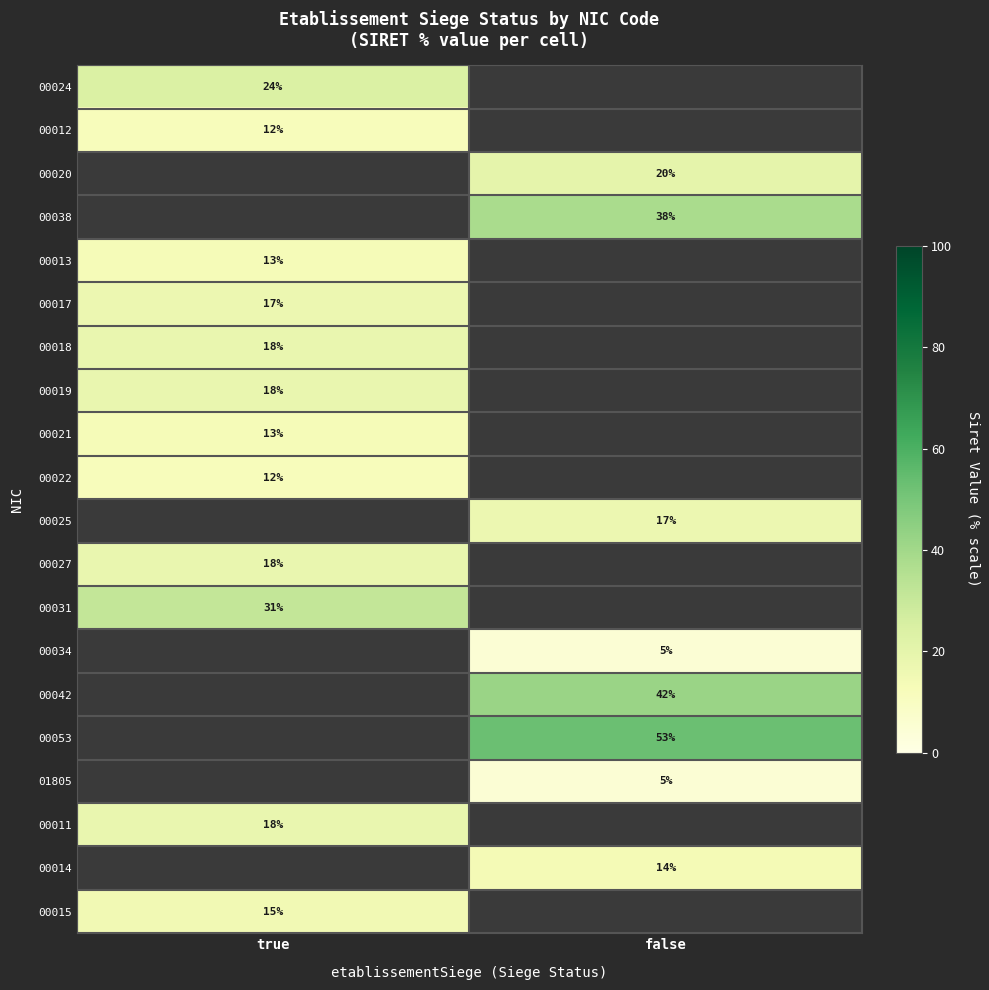

True or false: 00015 has a value of 15 at true.

True